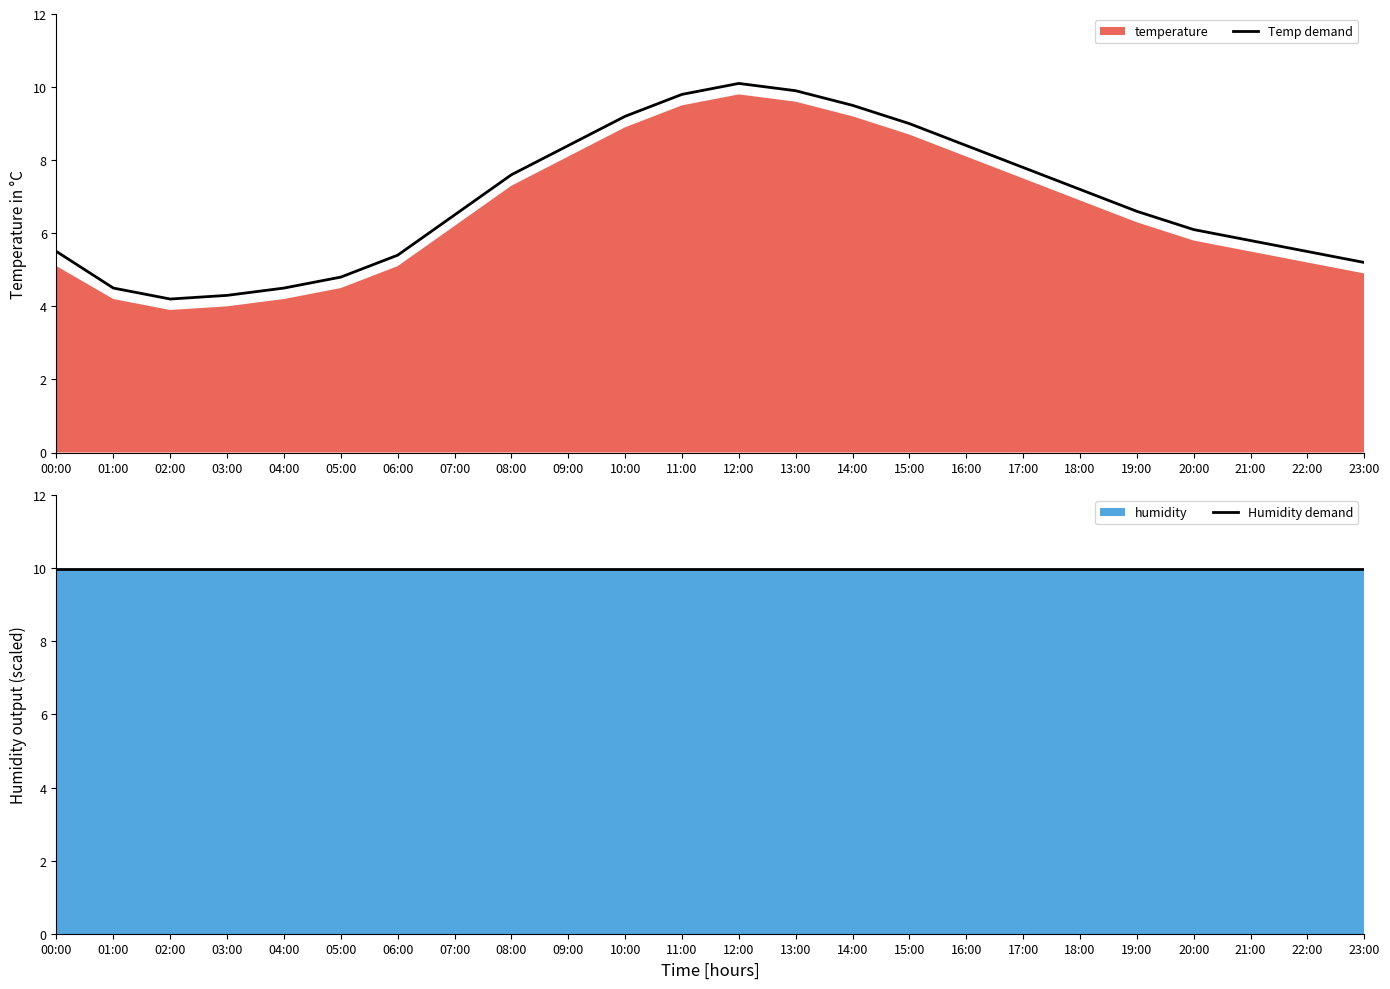

Does the chart have visible grid lines?

No